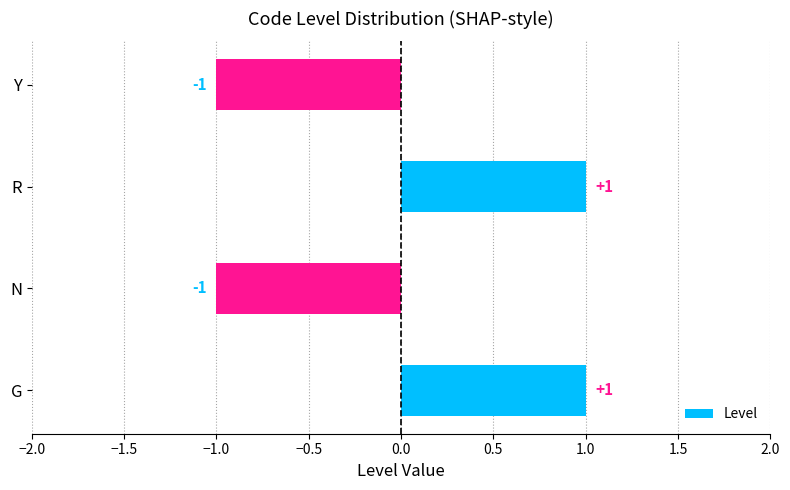

Count the values in the range -1 to 1.

4